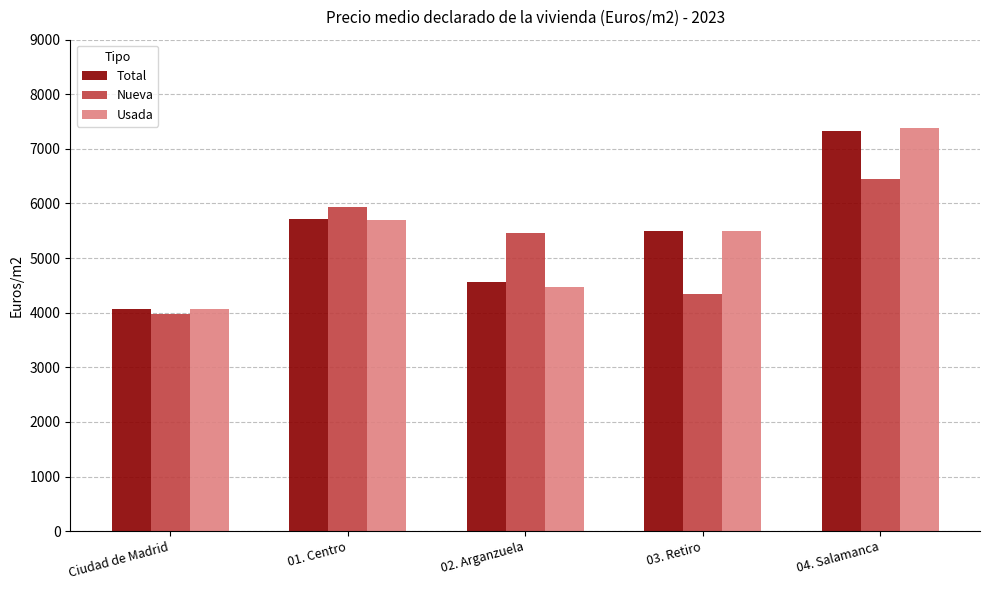

At which label does Nueva reach its peak?

04. Salamanca